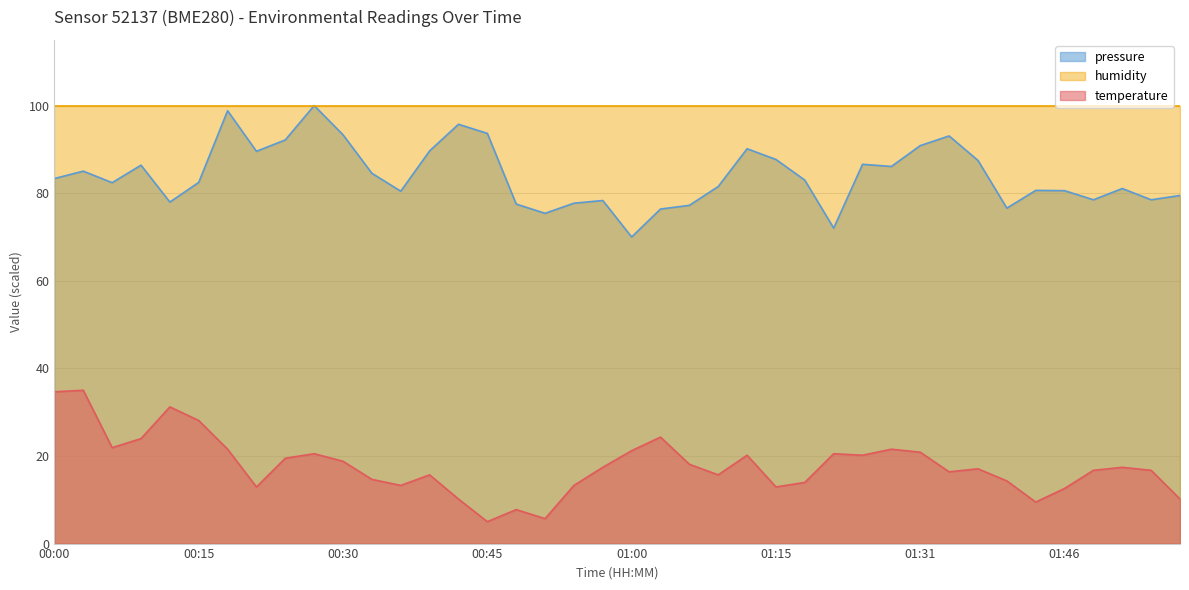

At which category is the sum across all series the highest?

00:27